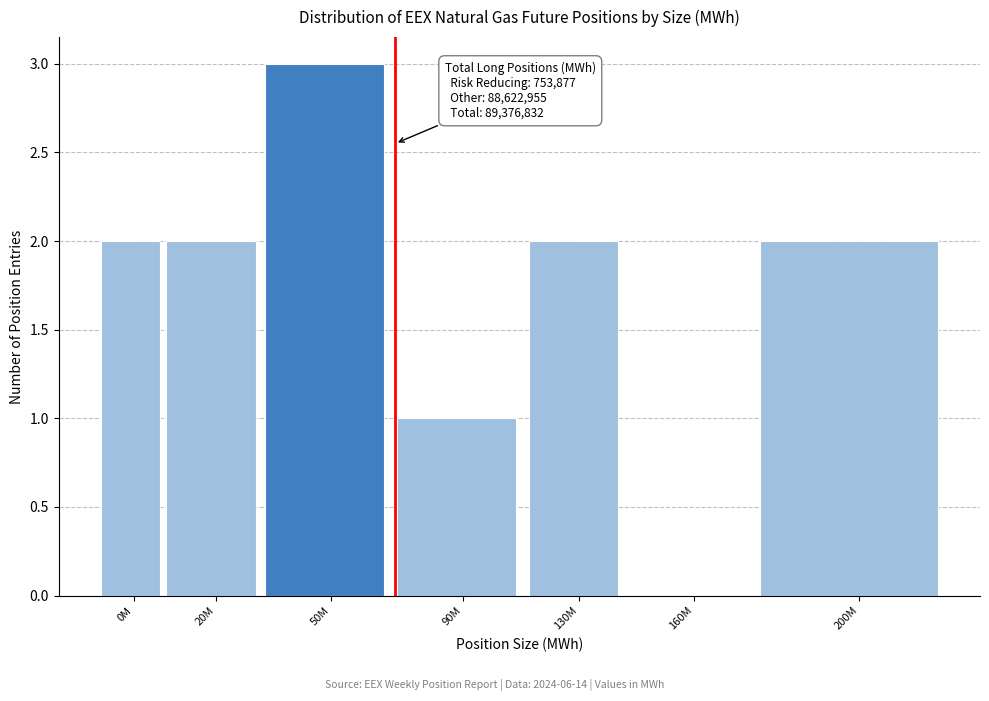

Reading left to right, what are all the values shown in this chart?

0M=2	20M=2	50M=3	90M=1	130M=2	160M=0	200M=2